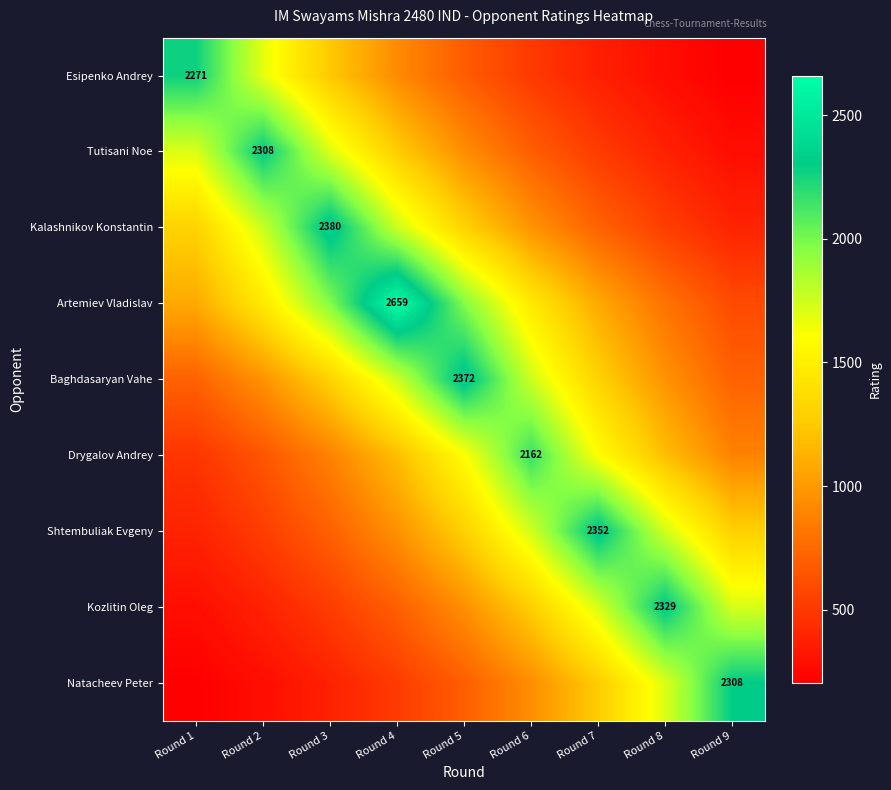

At how many categories does at least one series exceed 854?

9